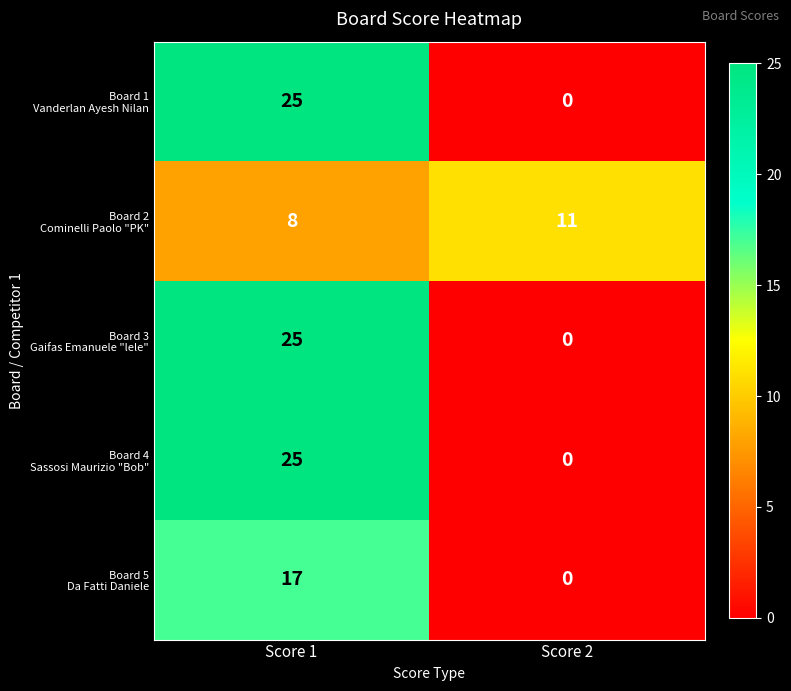

What is the greatest value displayed?

25